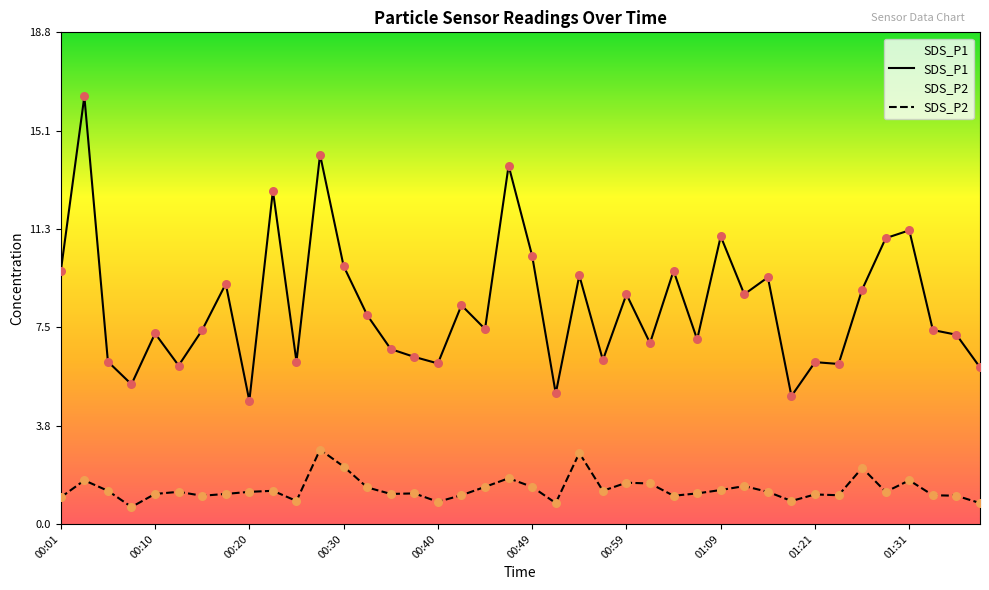

What is the total value across all series at 01:14?

10.2